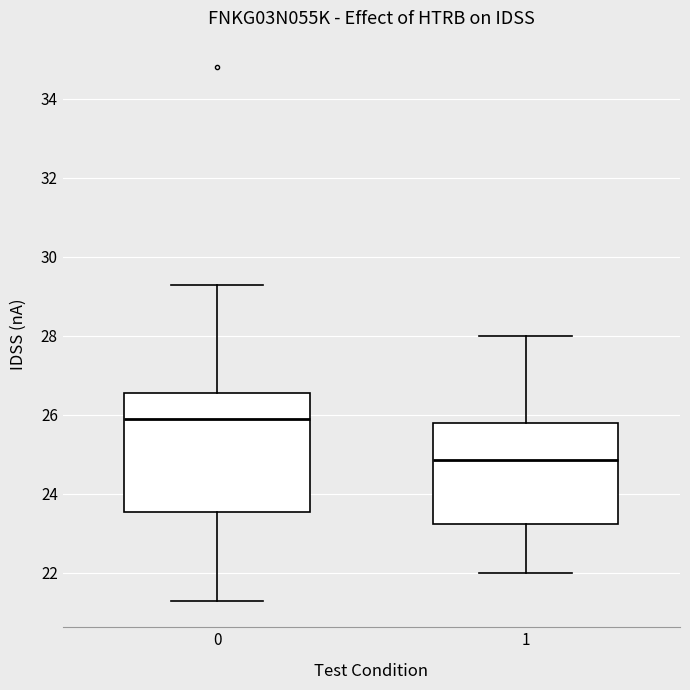

Reading left to right, read every box against the y-axis: the position of its median line, the range the box covers, and the ends of its whiskers. The values are not printed on the chart, so give them approximately, as read against the axis.

0: median 26.0, box 23.6 to 26.6, whiskers 21.4 to 29.4
1: median 24.8, box 23.2 to 25.8, whiskers 22.0 to 28.0